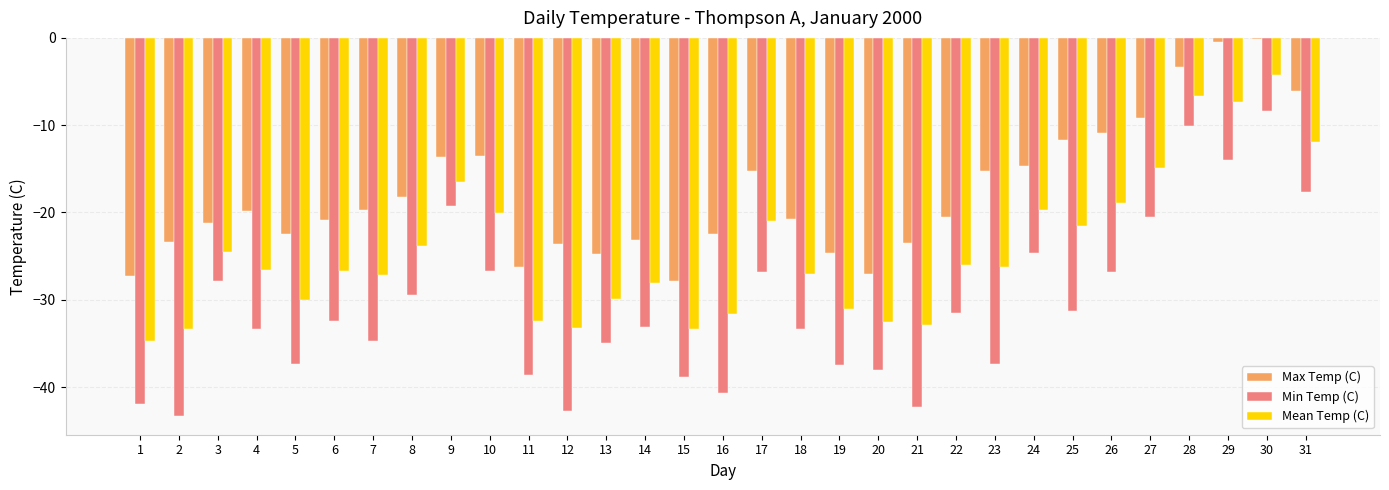

How many categories are shown in the chart?

31